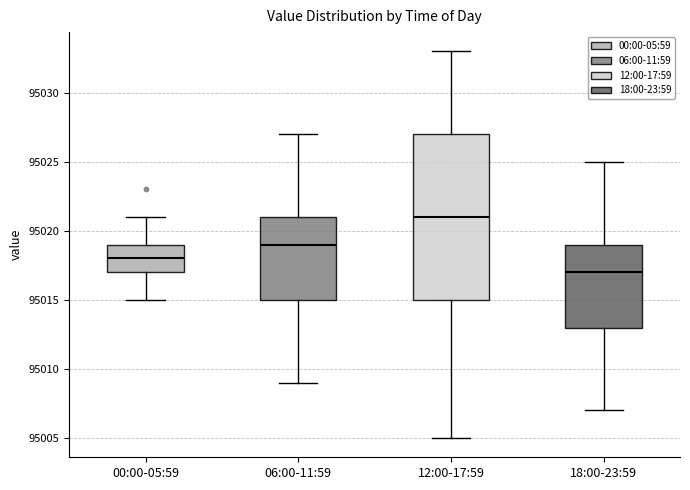

Where is the upper edge of the box for 18:00-23:59 on the y-axis? The values are not printed on the chart, so give them approximately, as read against the axis.

95019